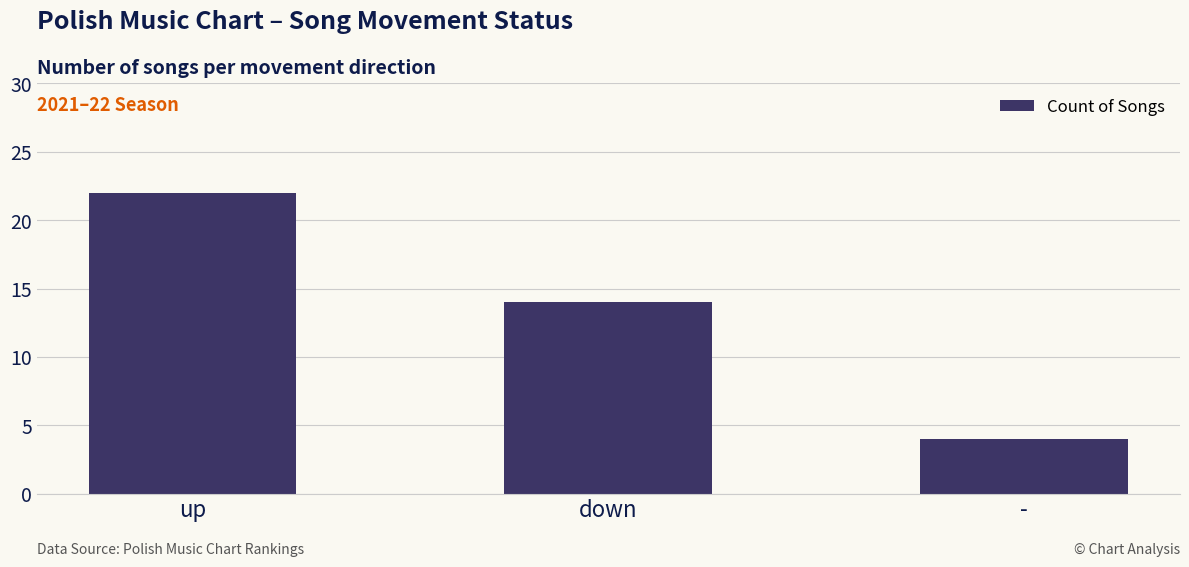

Which has a higher value, down or -?

down